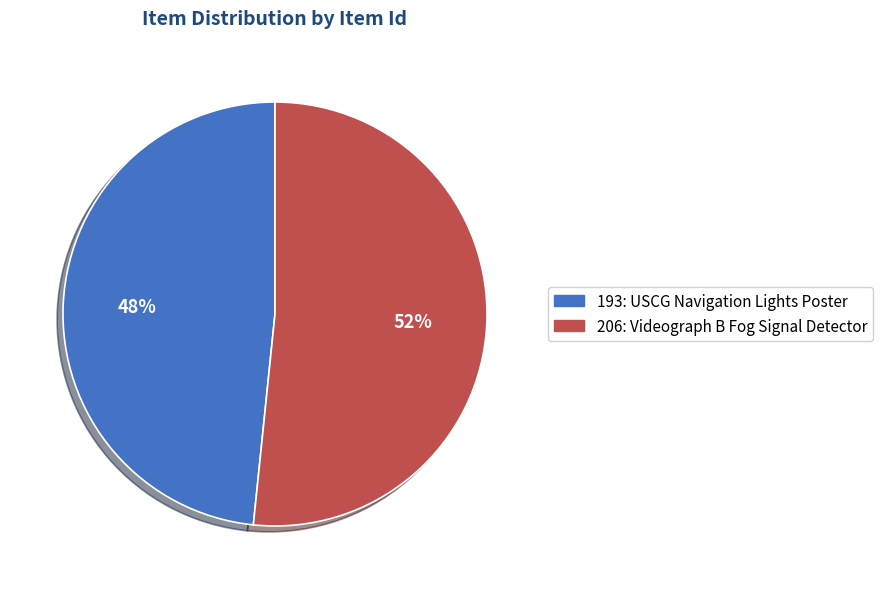

What is the majority slice?

206